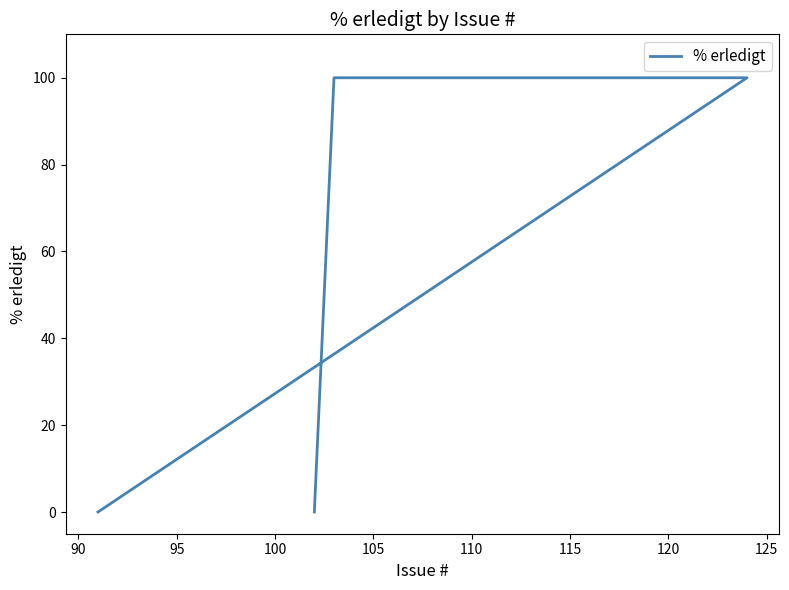

True or false: there are more than 1 points higher than both neighbors.

False